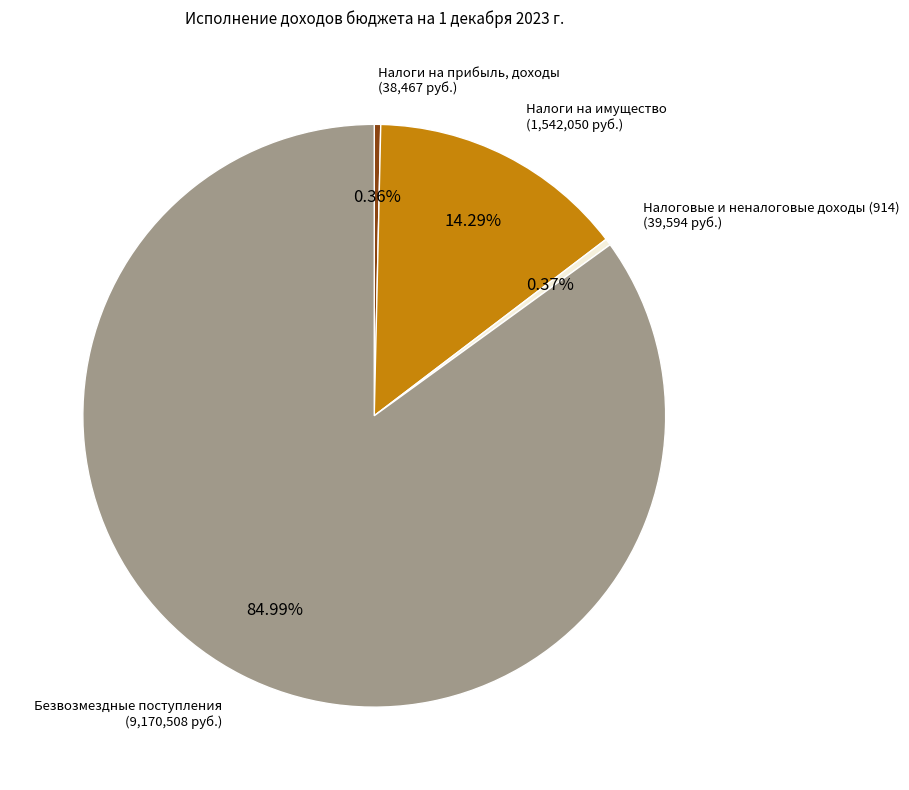

How many slices are in this pie chart?

4